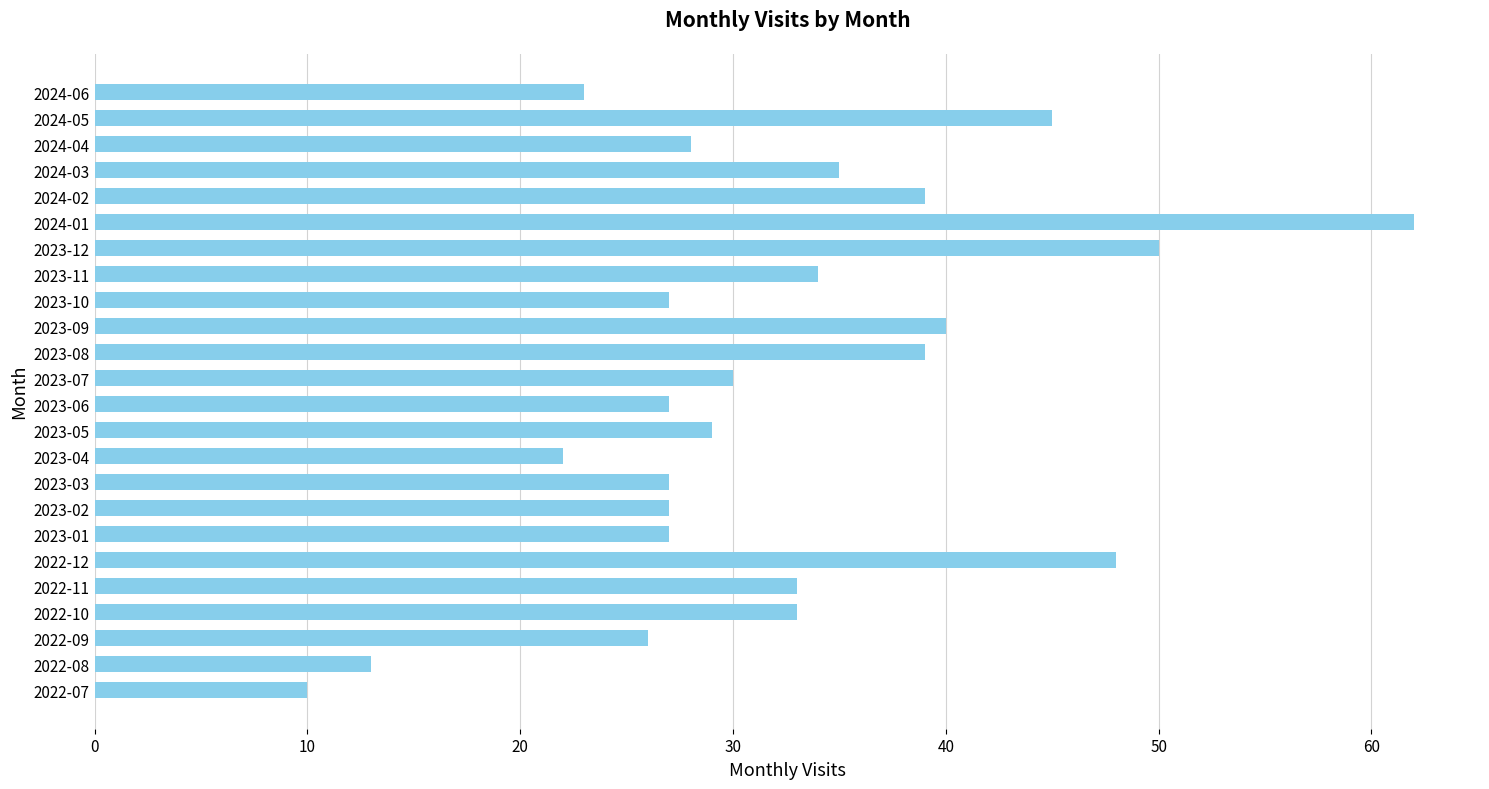

What is the ratio of the value at 2023-01 to the value at 2024-01?

0.4